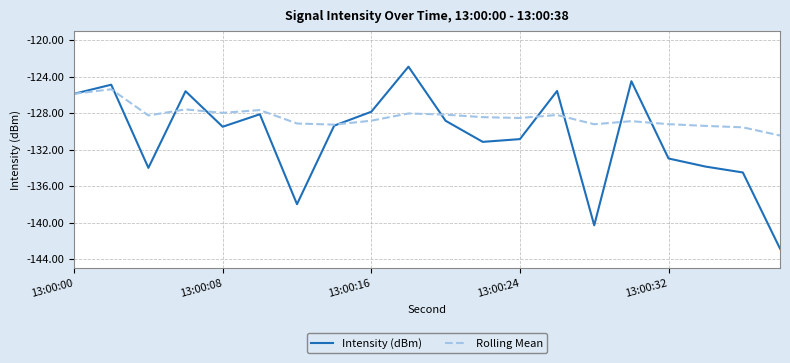

What is the minimum value shown in the chart?

-142.8